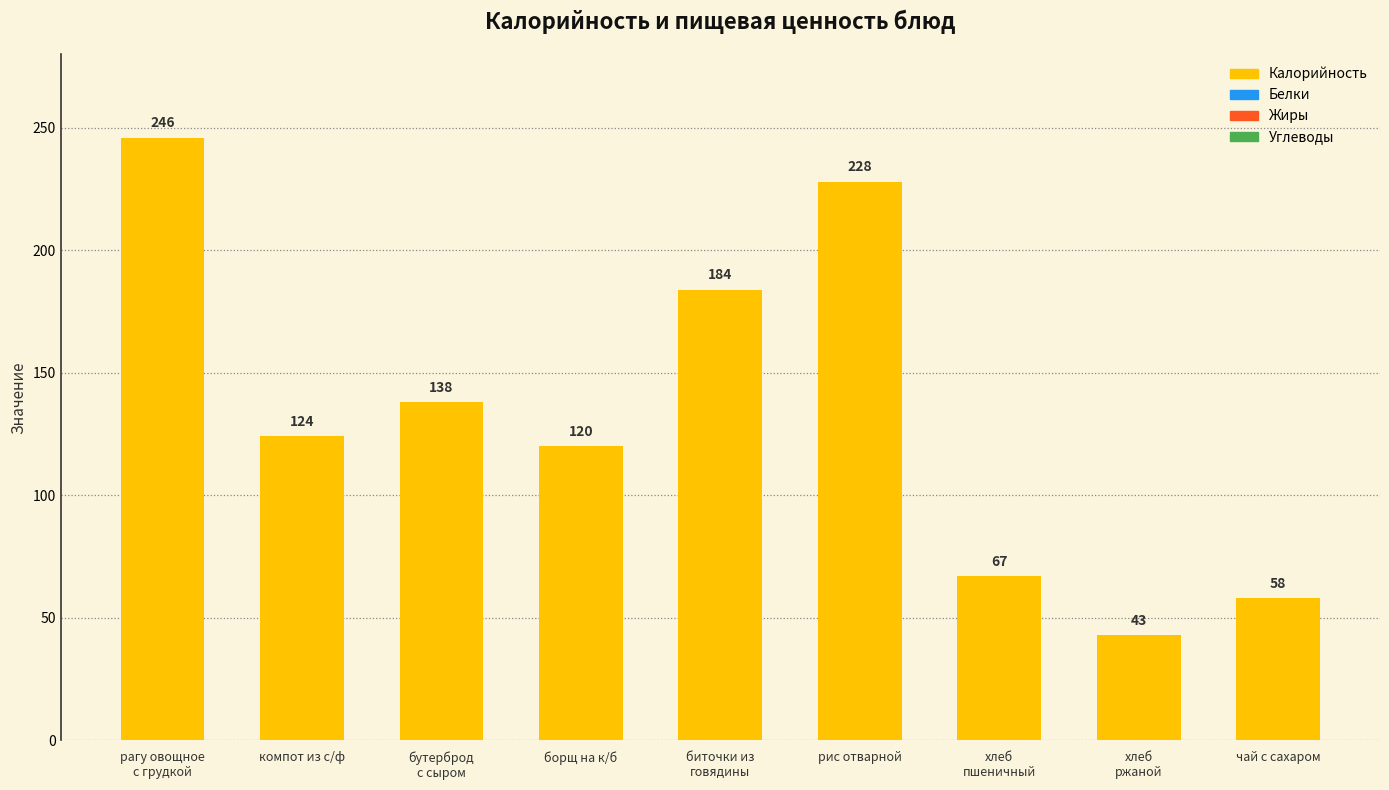

Reading left to right, transcribe all the data shown in this chart.

рагу овощное
с грудкой=246	компот из с/ф=124	бутерброд
с сыром=138	борщ на к/б=120	биточки из
говядины=184	рис отварной=228	хлеб
пшеничный=67	хлеб
ржаной=43	чай с сахаром=58